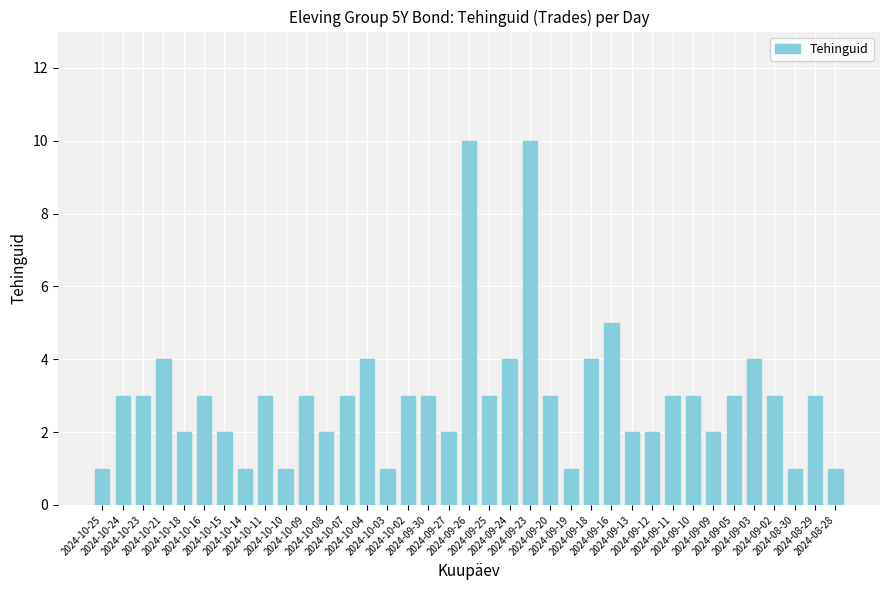

Are the bars horizontal?

No